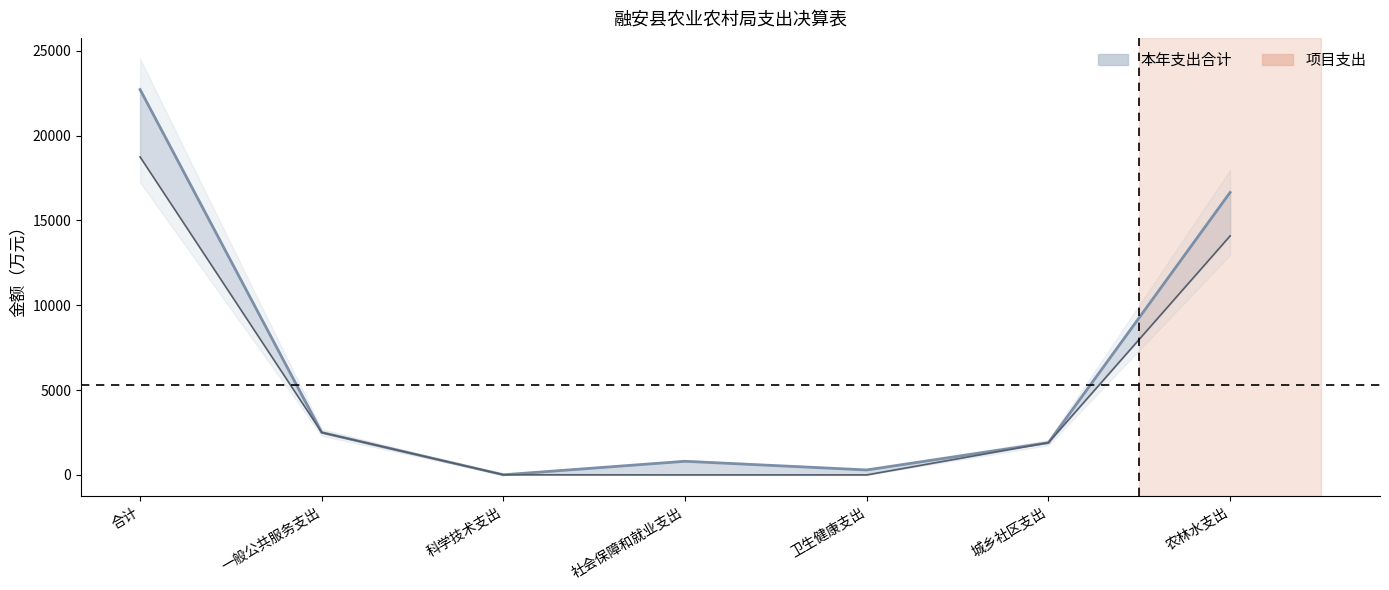

How many lines are shown in the chart?

2